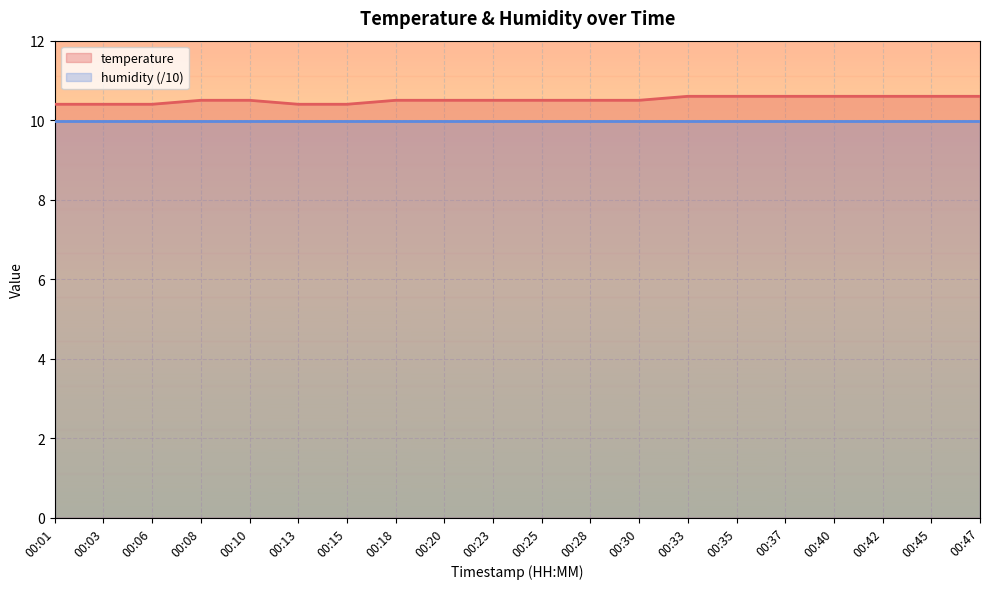

List the labels in order of value, smallest first.

00:01, 00:03, 00:06, 00:13, 00:15, 00:08, 00:10, 00:18, 00:20, 00:23, 00:25, 00:28, 00:30, 00:33, 00:35, 00:37, 00:40, 00:42, 00:45, 00:47